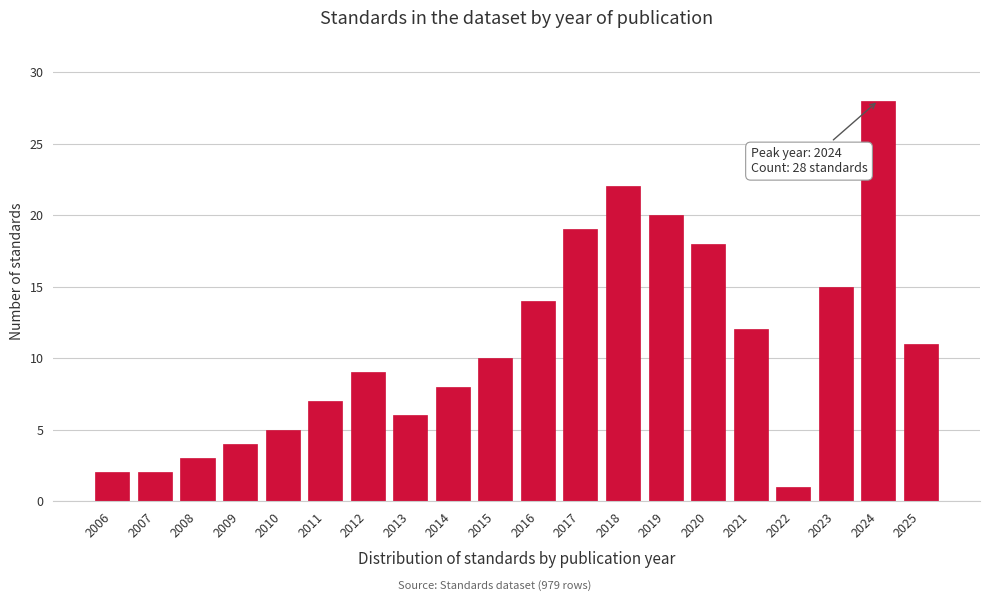

Reading left to right, list all the values displayed in this chart.

2006=2	2007=2	2008=3	2009=4	2010=5	2011=7	2012=9	2013=6	2014=8	2015=10	2016=14	2017=19	2018=22	2019=20	2020=18	2021=12	2022=1	2023=15	2024=28	2025=11